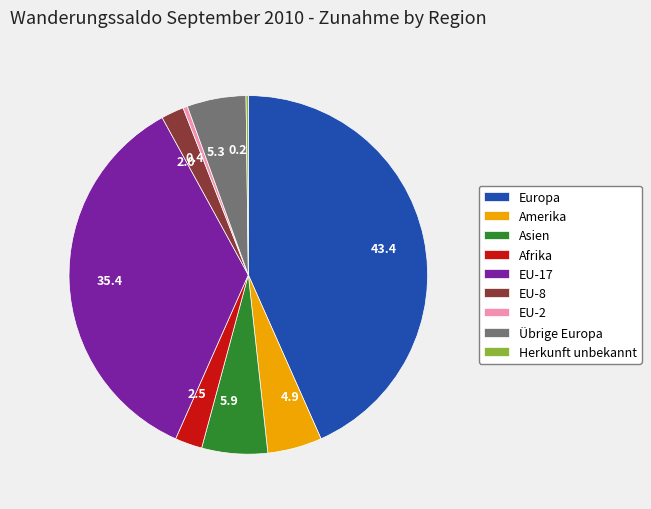

True or false: 43.4 accounts for 29% of the total.

False